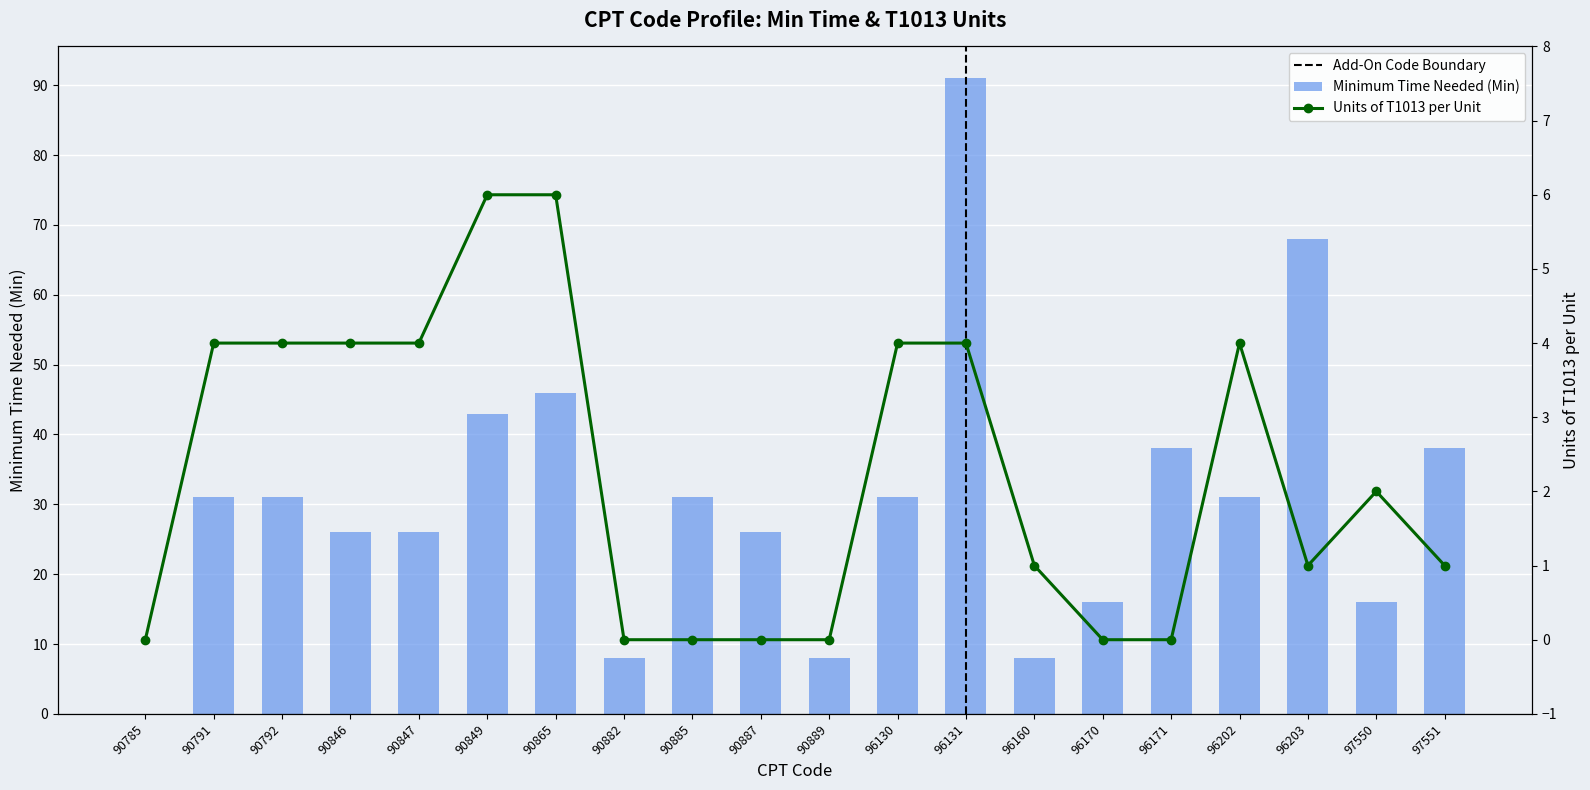

At which label is Minimum Time Needed (Min) closest to 45?

90865